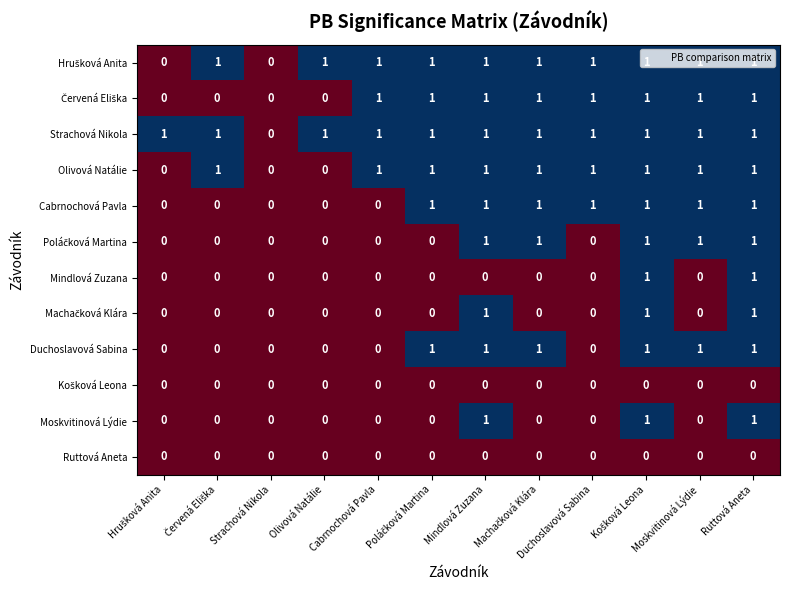

The Strachová Nikola series shows 2 at Olivová Natálie. True or false?

False